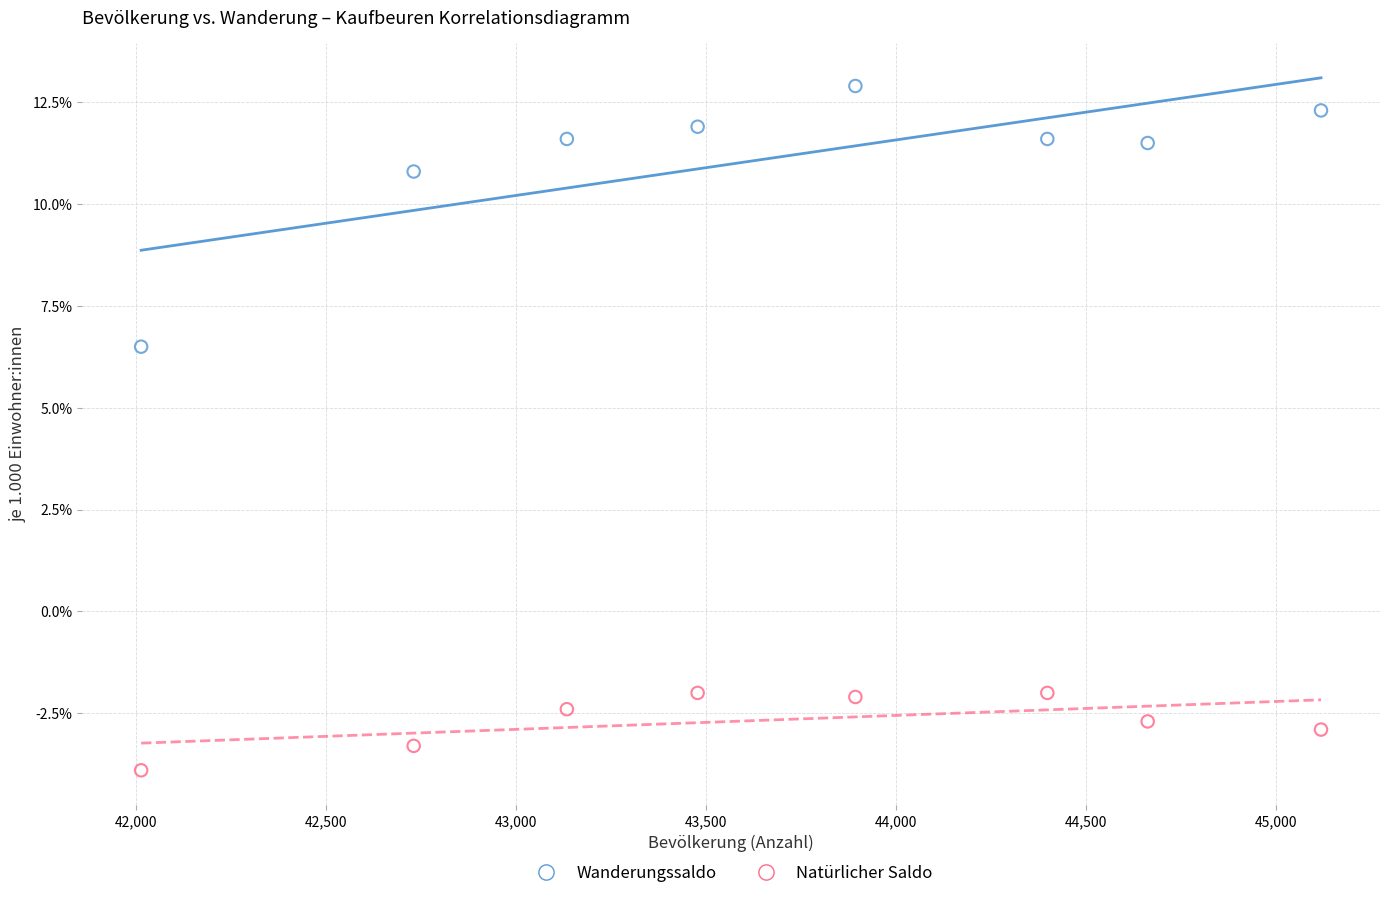

Across all data points, what is the range of Y values (max minus min)?

16.8